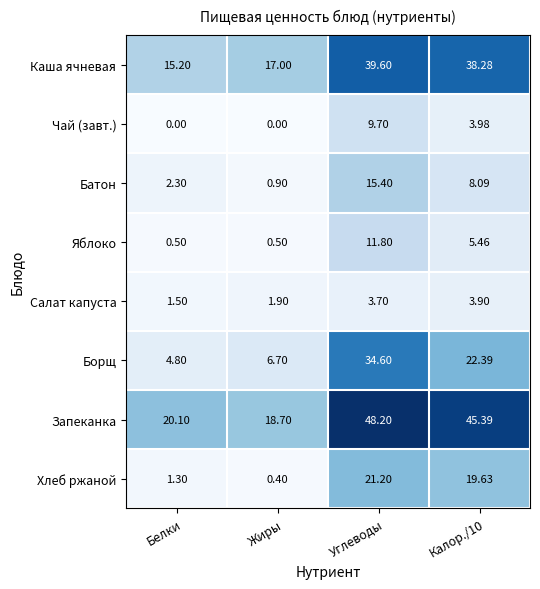

Which category has the highest value across all series?

Углеводы